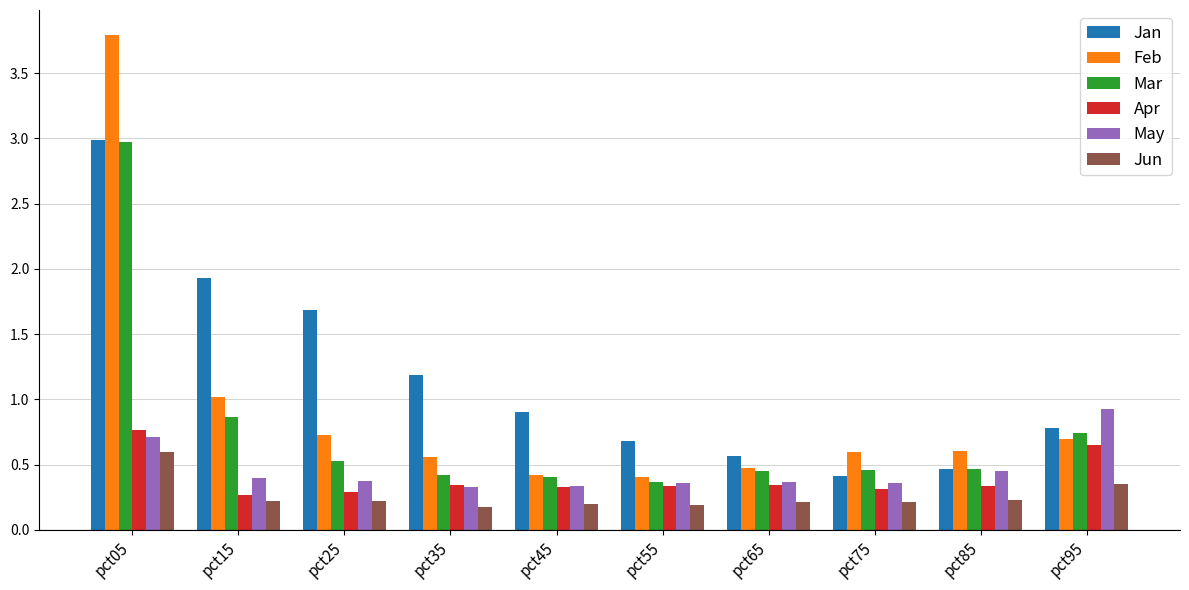

Between pct15 and pct55, which series saw the biggest shift?

Jan